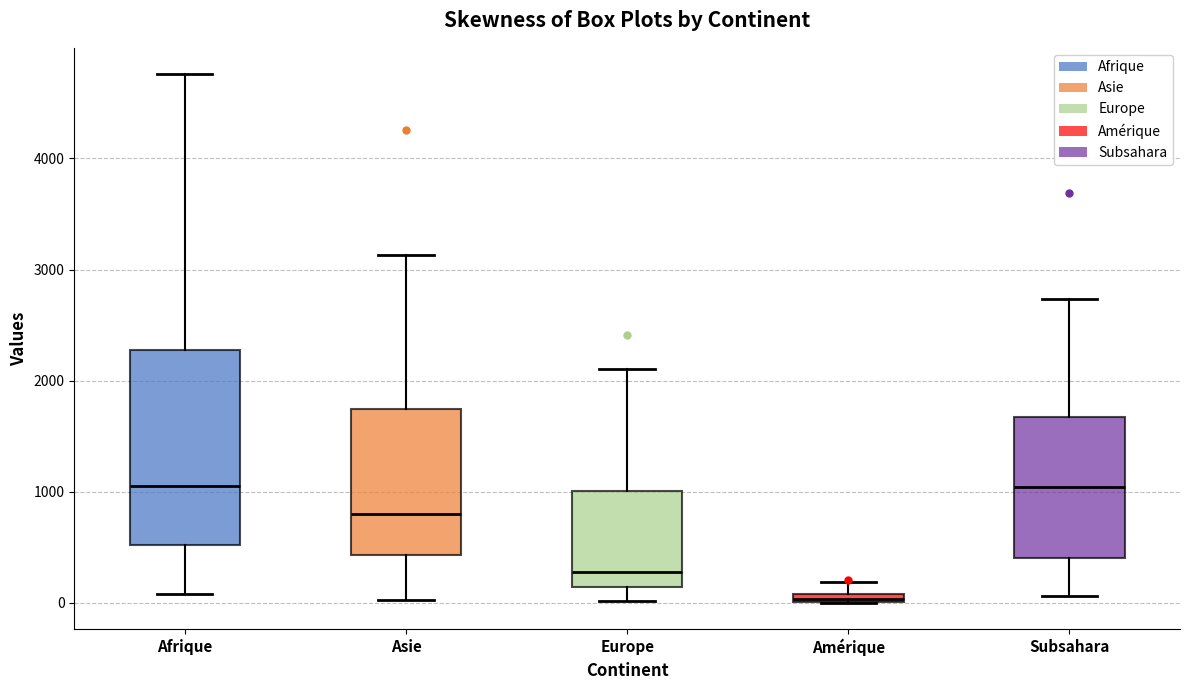

Which box's median line is the lowest?

Amérique